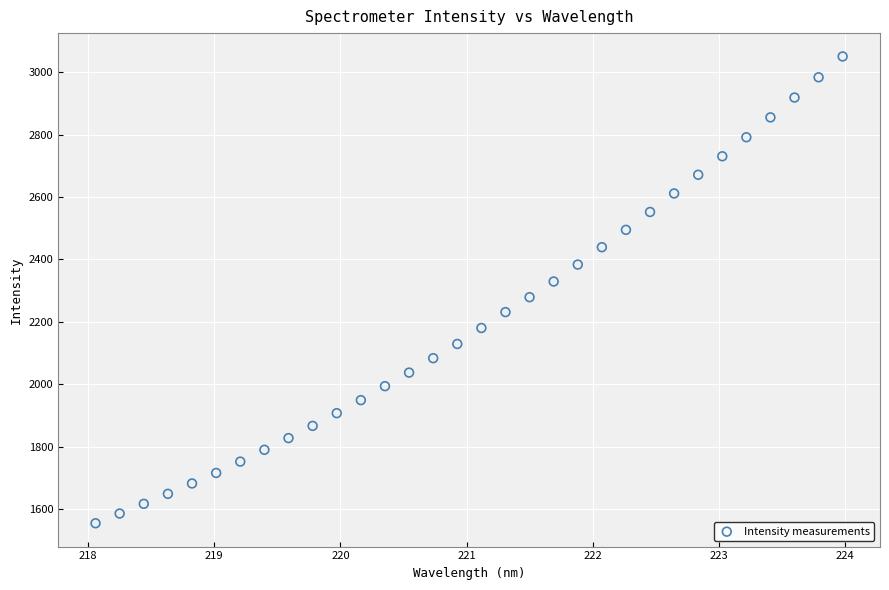

What is the range of X values (max minus min)?

5.9